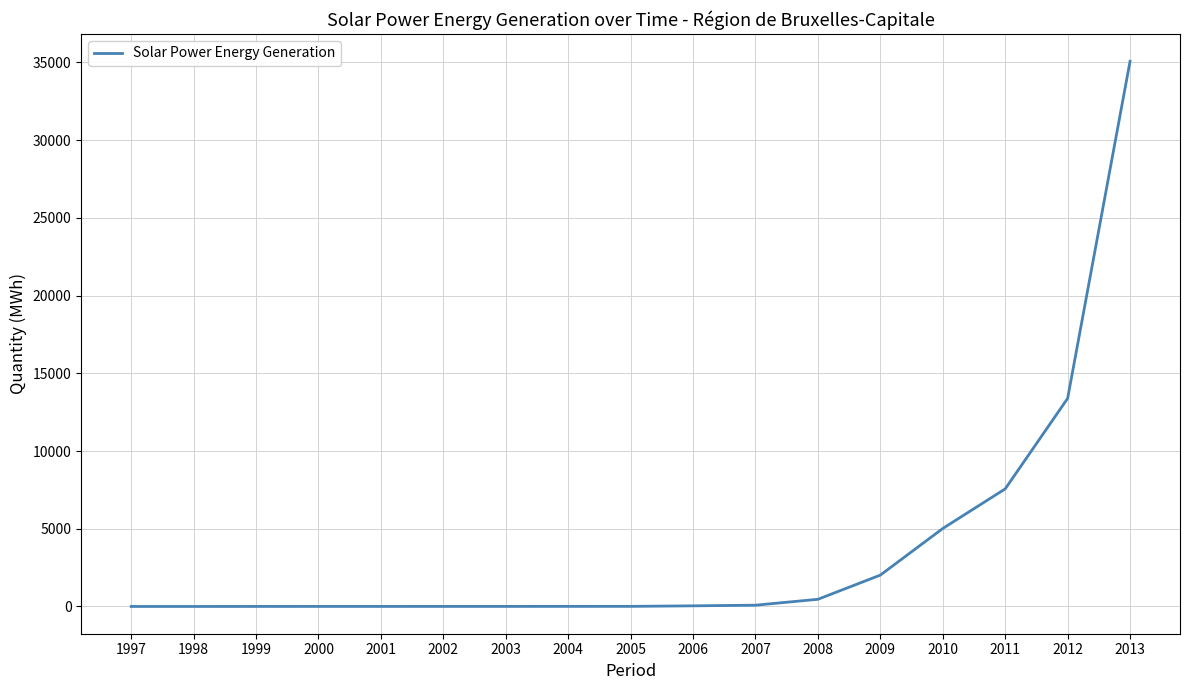

Read the value at 2007.

83.2